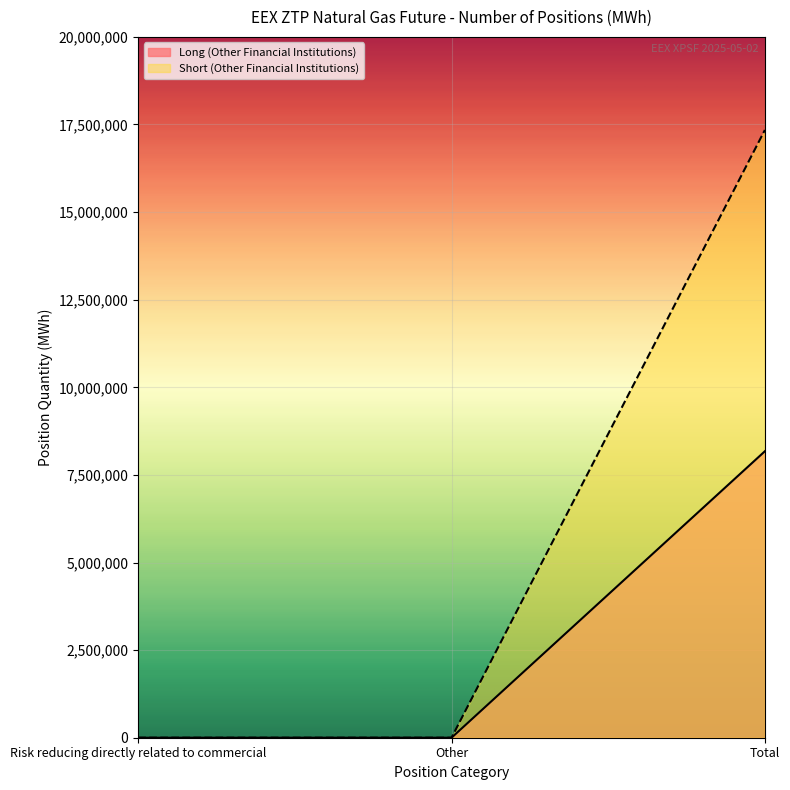

At how many categories does at least one series exceed 9898948?

1